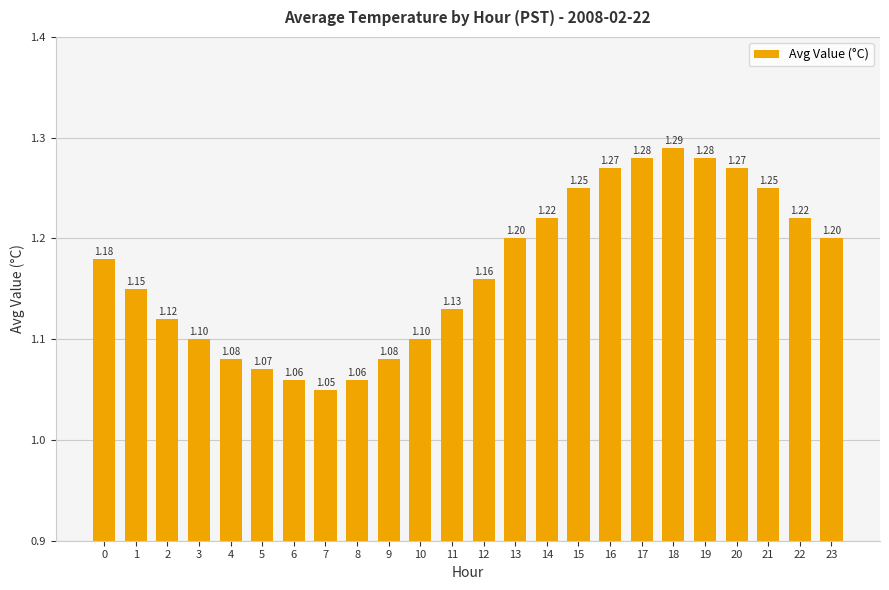

What is the difference between the values at 6 and 23?

0.1